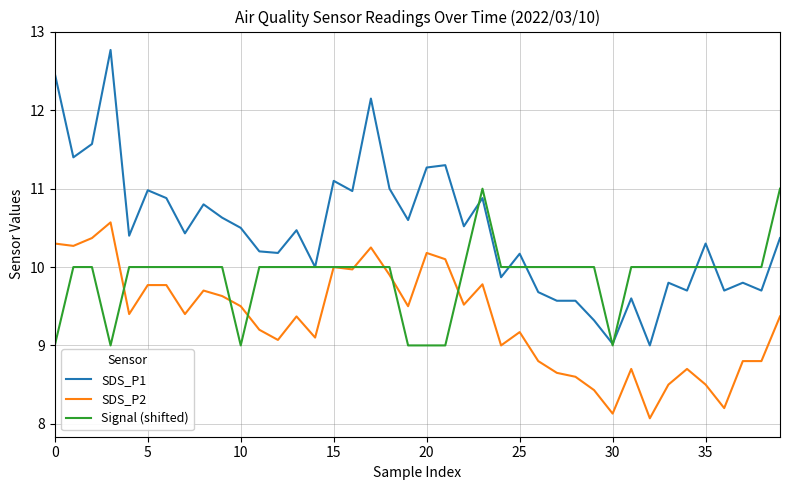

What is the greatest value displayed?

12.8